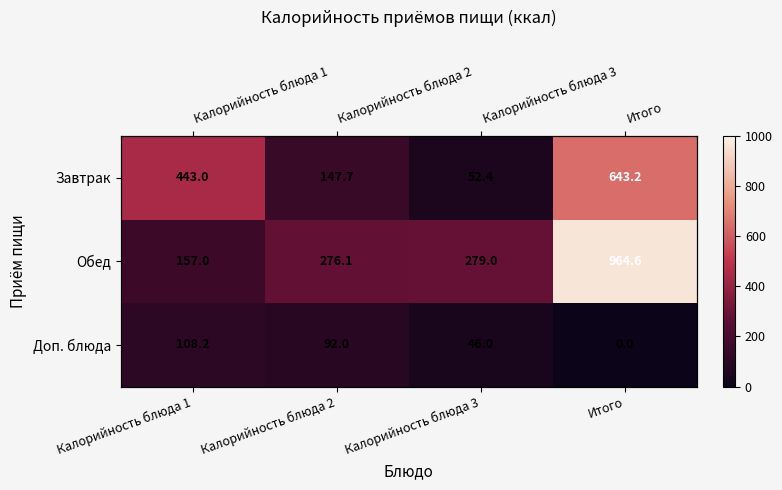

Is the value of Доп. блюда at Калорийность блюда 3 greater than the value of Обед at Калорийность блюда 1?

No